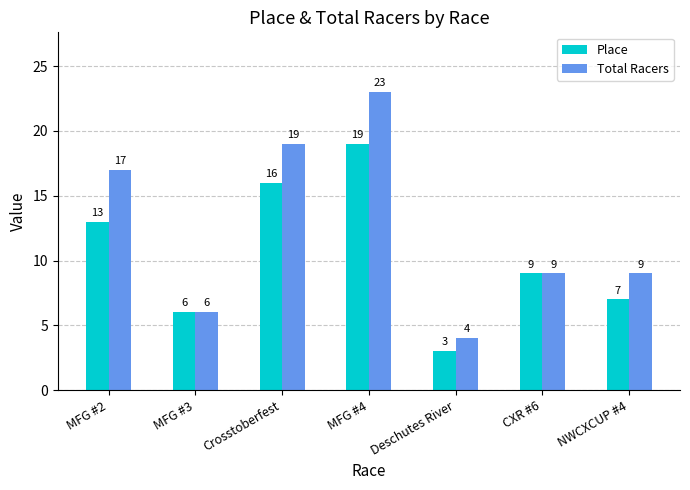

At MFG #2, list the series in order from smallest to largest.

Place, Total Racers